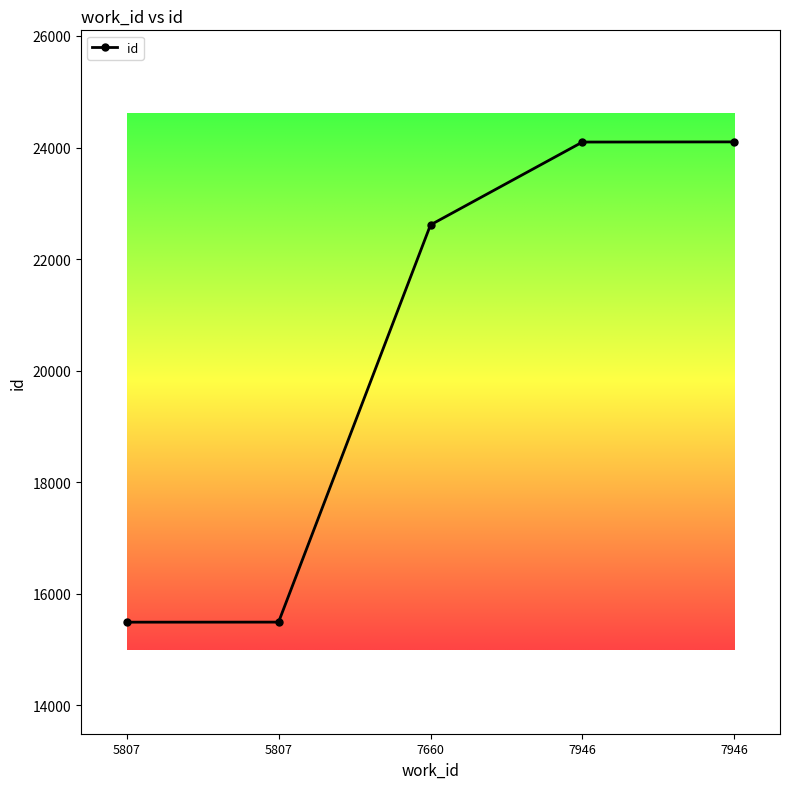

Is this an area chart (filled region under the line)?

No